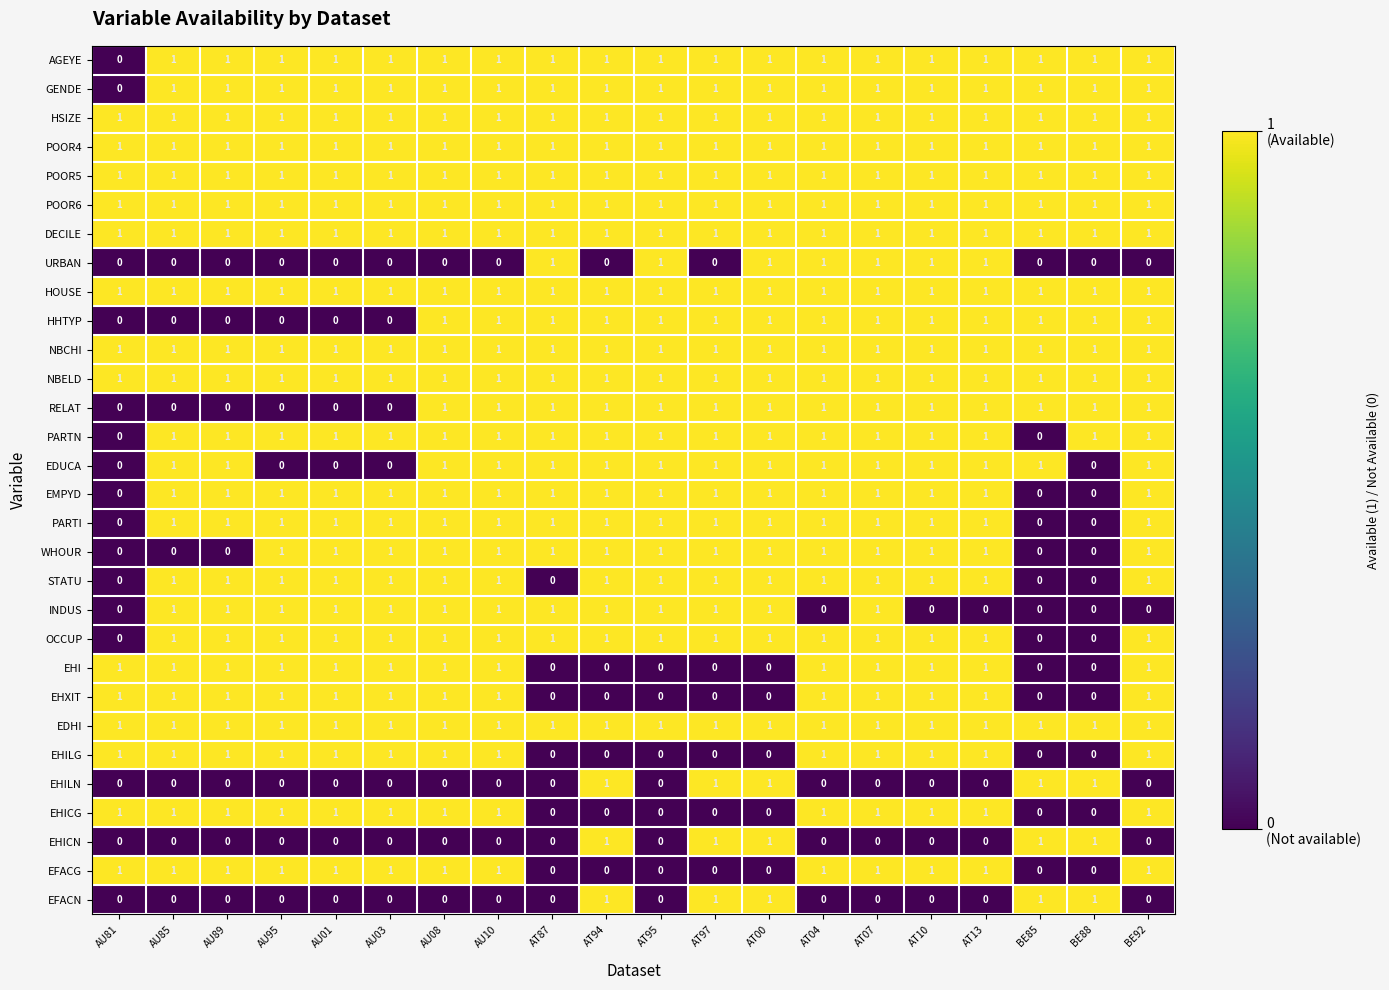

At how many categories does at least one series exceed 0?

20